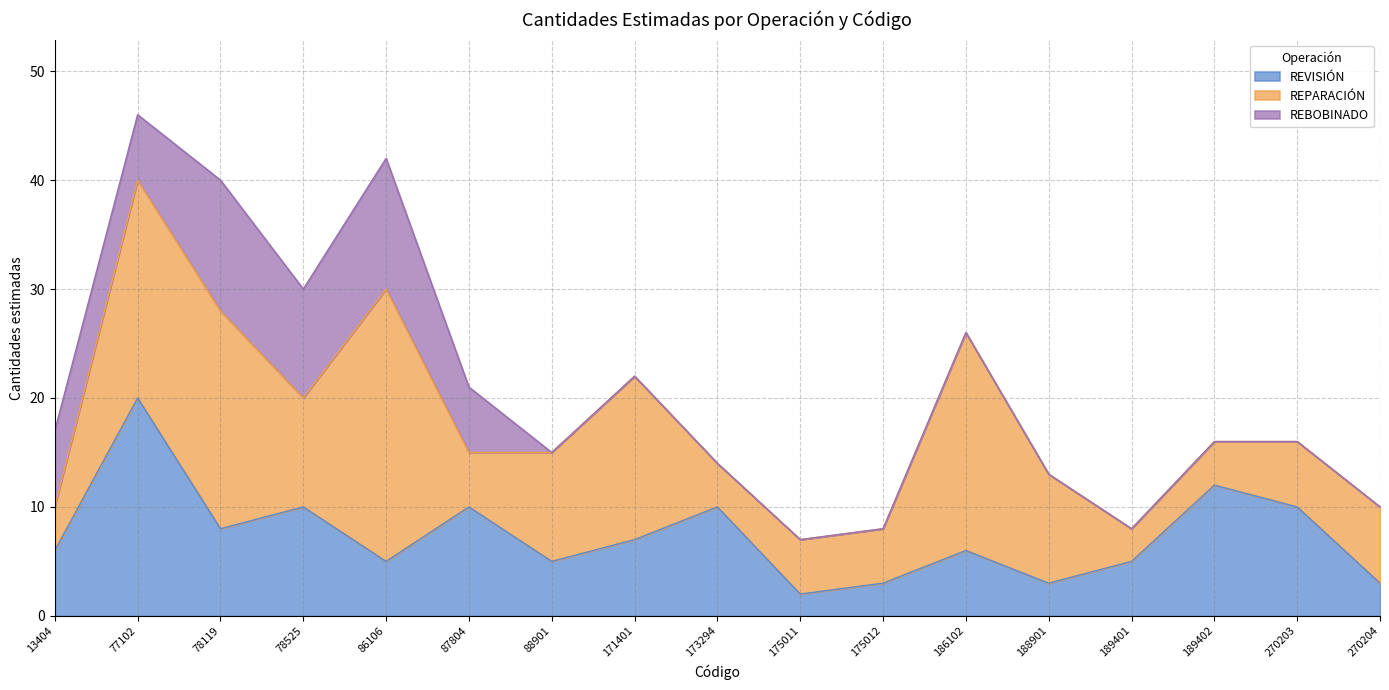

What is the average value of the REVISIÓN series?

7